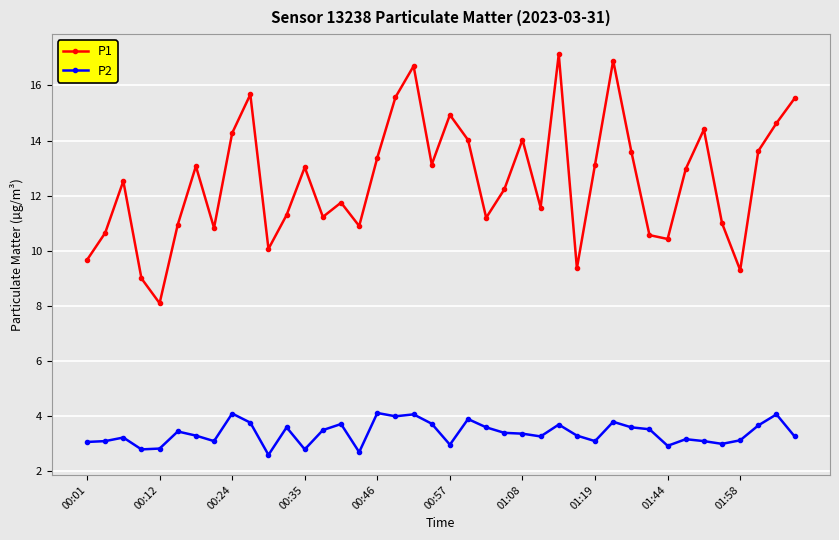

Does the chart display data point markers on the line(s)?

Yes